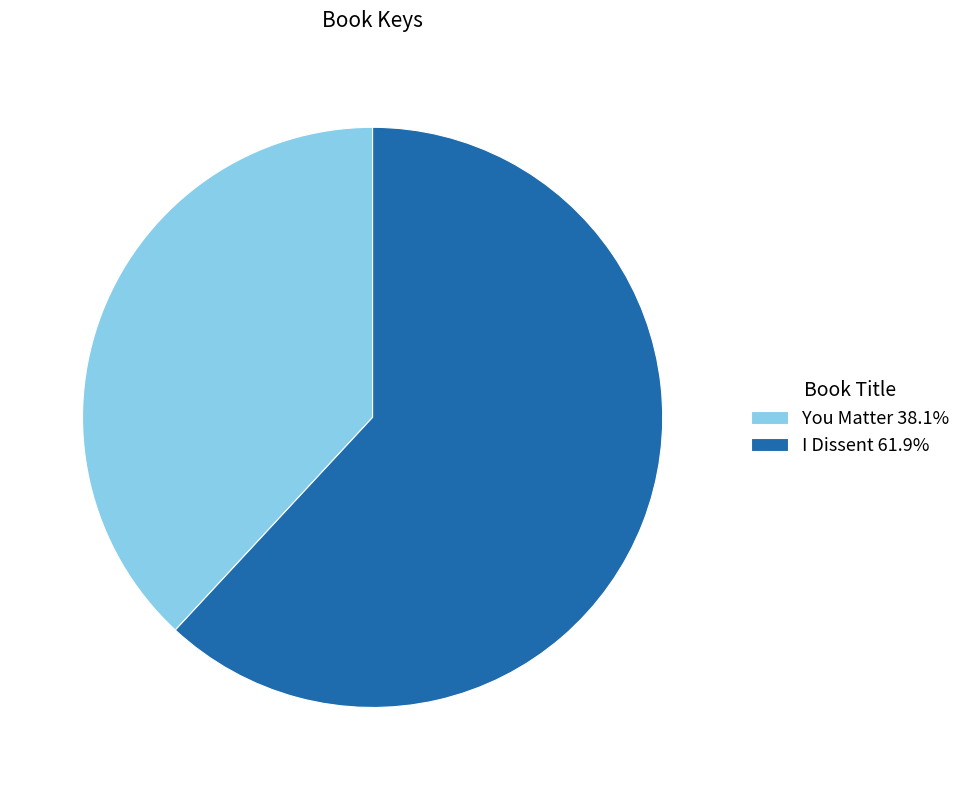

Combined, do I Dissent 61.9% and You Matter 38.1% account for over 50%?

Yes